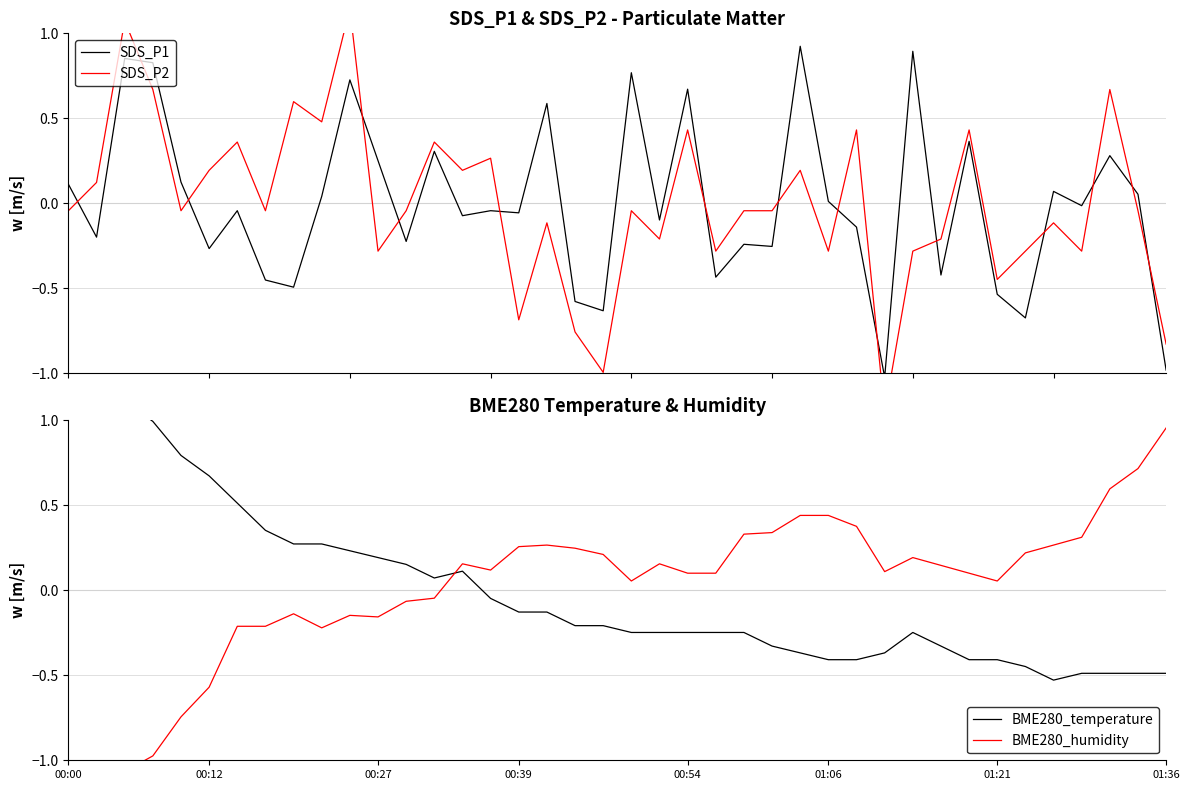

How many data points in BME280_humidity are less than 0?

14